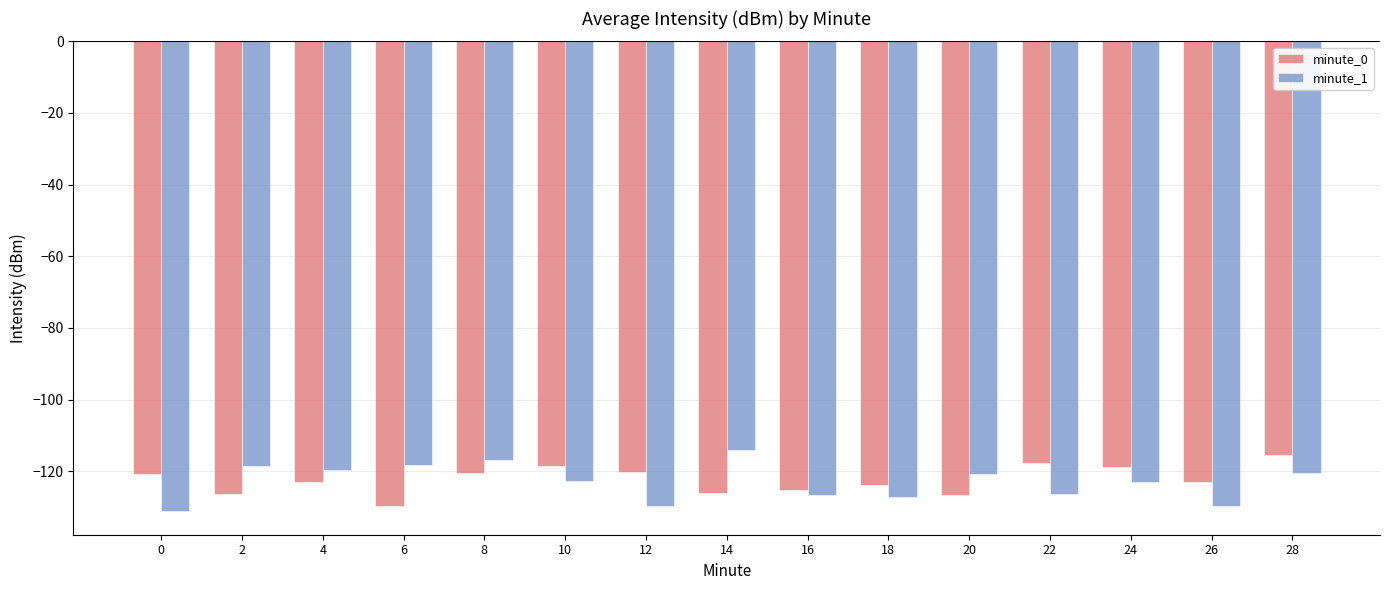

At 6, list the series in order from largest to smallest.

minute_1, minute_0